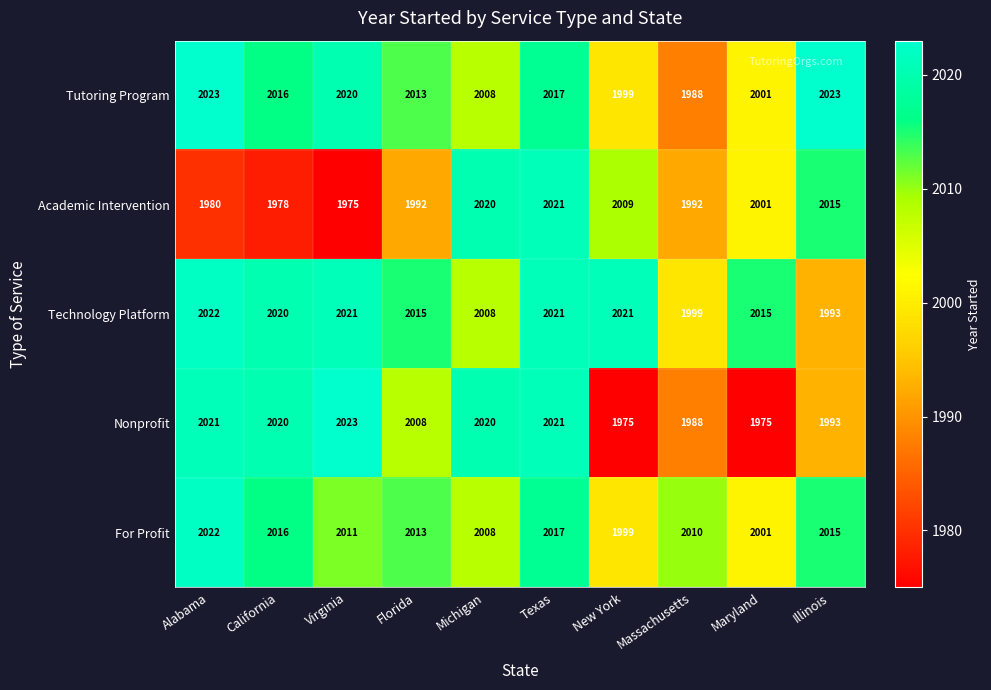

How many data points does each series have?

10